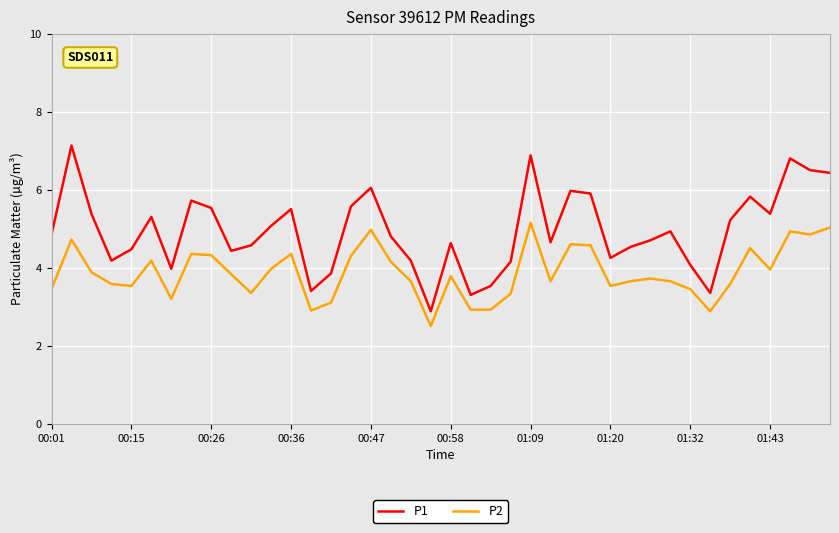

Which series has the largest range (max minus min)?

P1